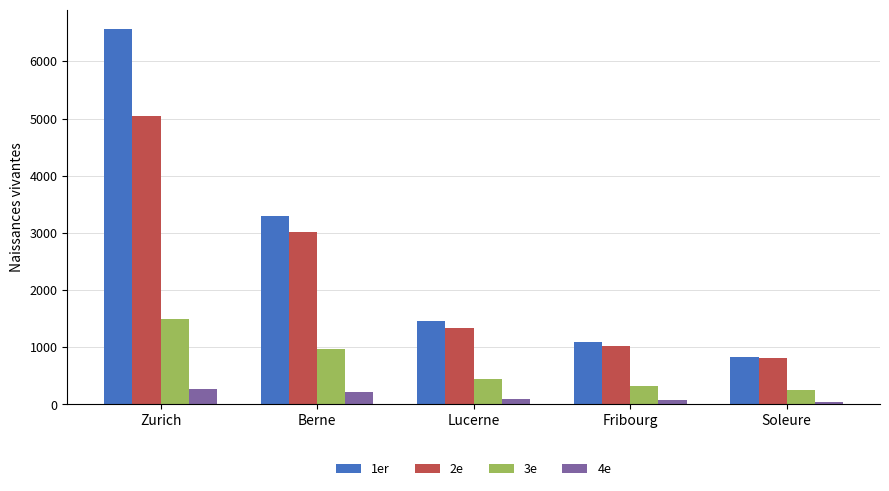

Rank the series at Lucerne from lowest to highest value.

4e, 3e, 2e, 1er